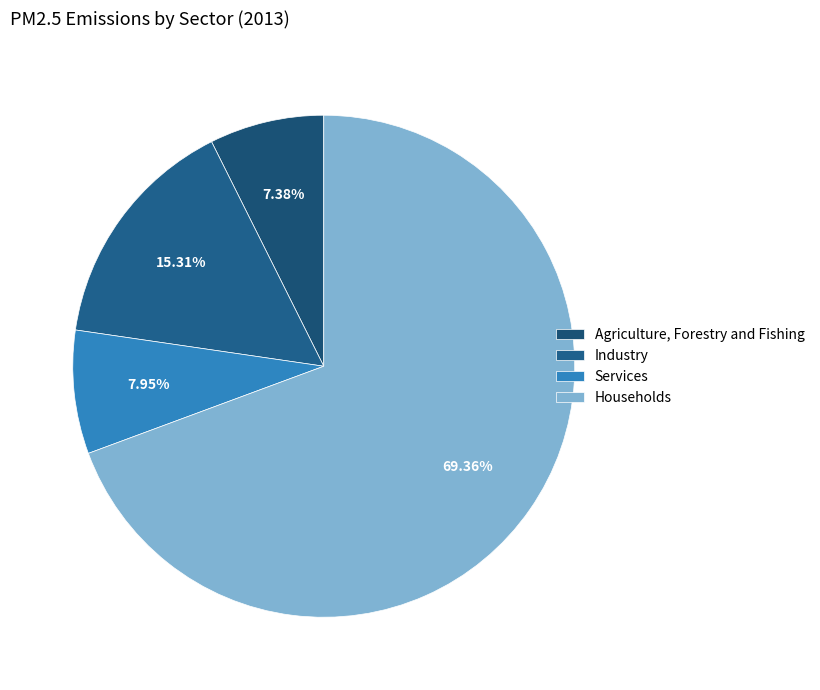

Rank the categories by value from highest to lowest.

Households, Industry, Services, Agriculture, Forestry and Fishing